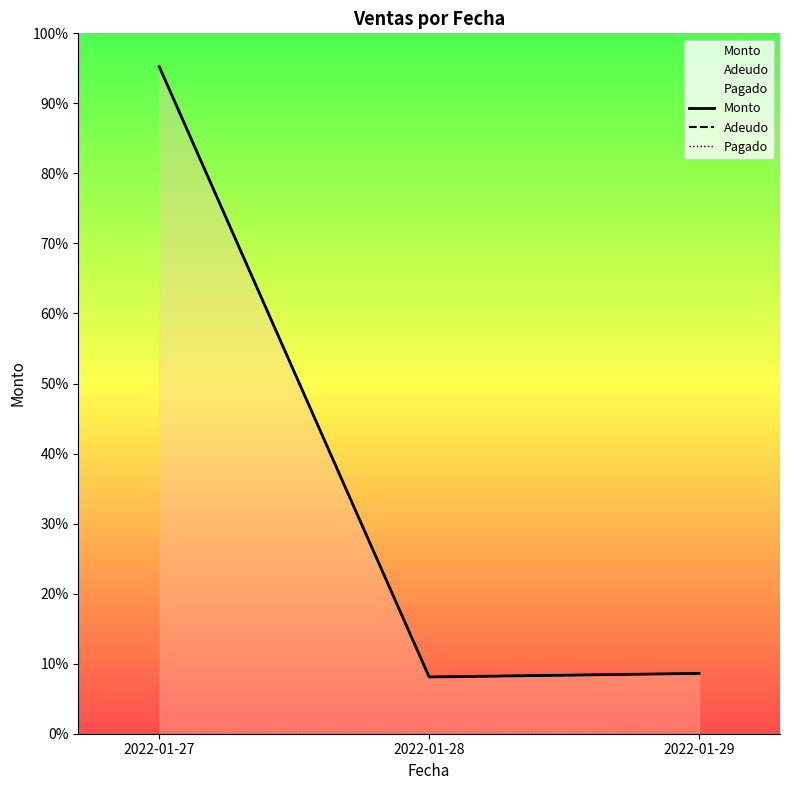

Does the chart display data point markers on the line(s)?

No